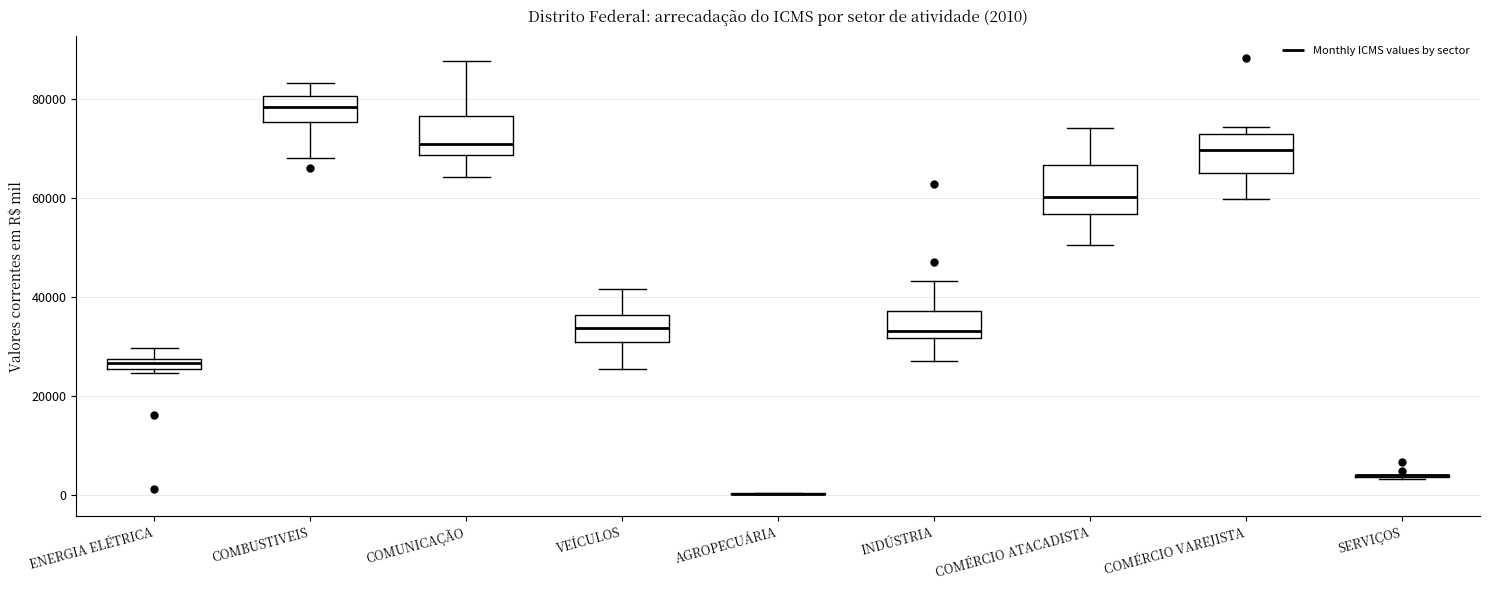

Comparing the boxes themselves (not the whiskers), which one is the tallest?

COMÉRCIO ATACADISTA